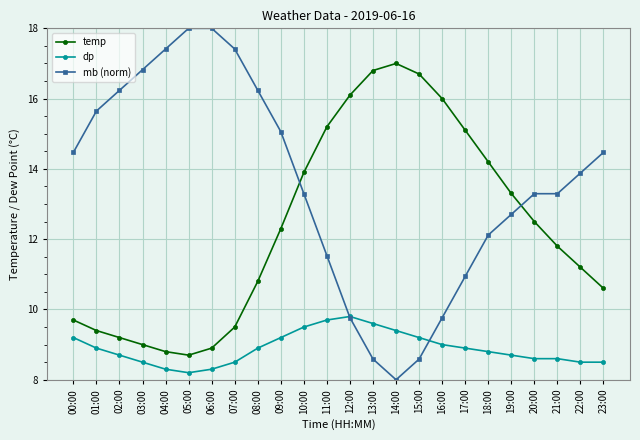

What are all the series names shown in the legend?

temp, dp, mb (norm)